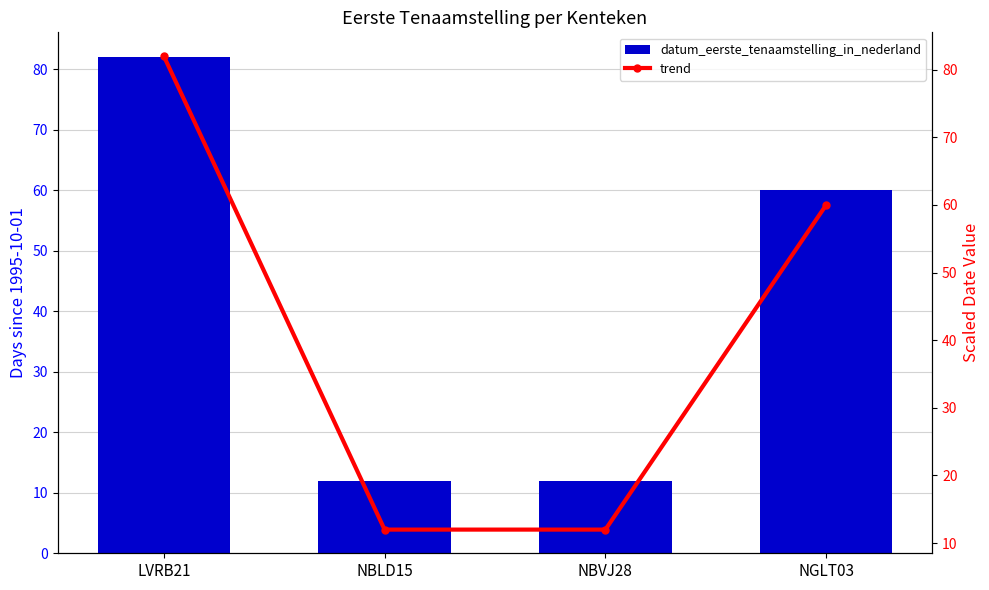

How many values in the datum_eerste_tenaamstelling_in_nederland series exceed 60?

1